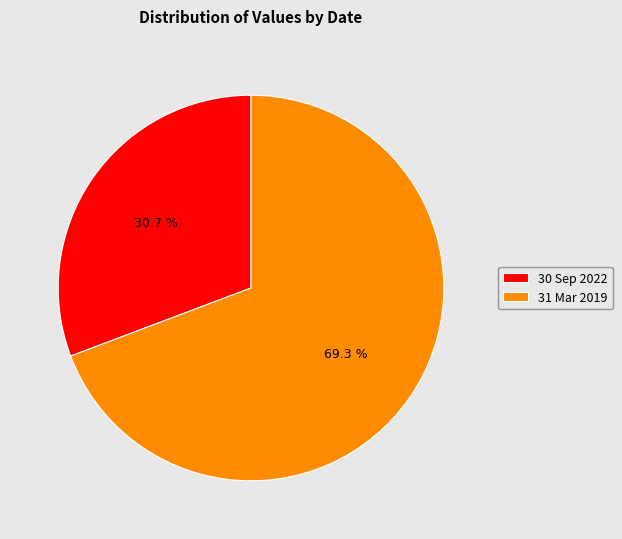

Rank the categories by value from highest to lowest.

31 Mar 2019, 30 Sep 2022